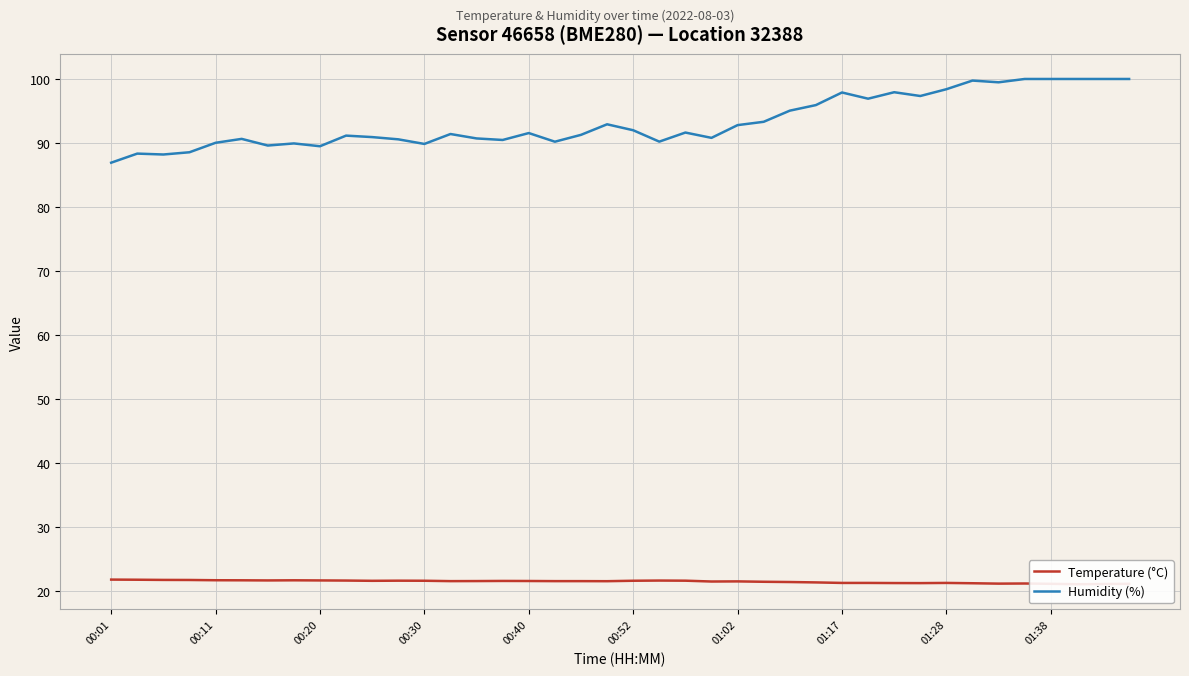

What is the minimum value for Temperature (°C)?

21.1